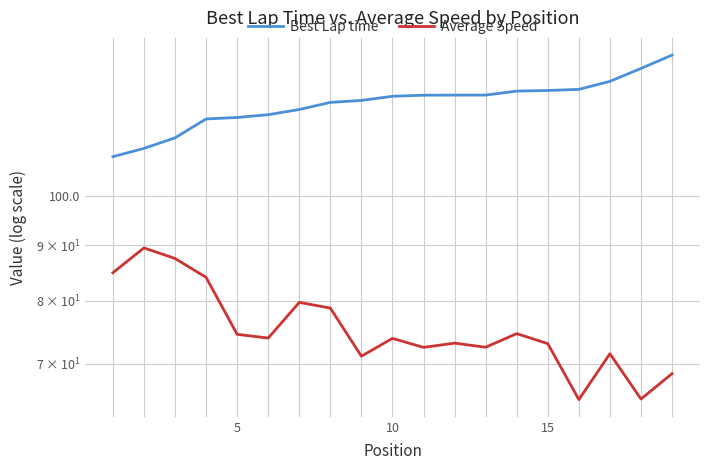

True or false: Average Speed has more than 1 interior local peaks.

True